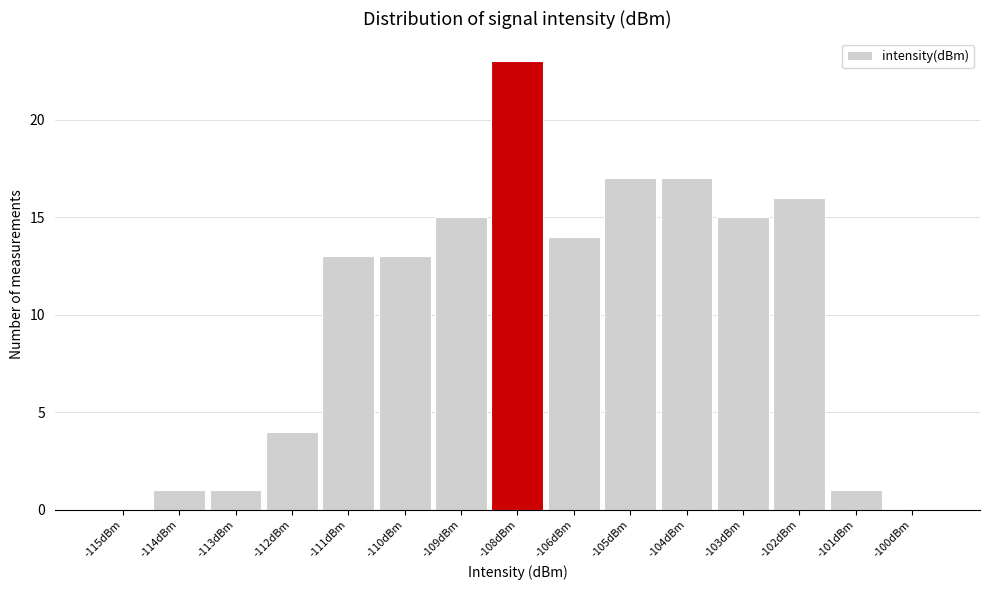

Reading right to left, what are all the values shown in this chart?

-100dBm=0	-101dBm=1	-102dBm=16	-103dBm=15	-104dBm=17	-105dBm=17	-106dBm=14	-108dBm=23	-109dBm=15	-110dBm=13	-111dBm=13	-112dBm=4	-113dBm=1	-114dBm=1	-115dBm=0